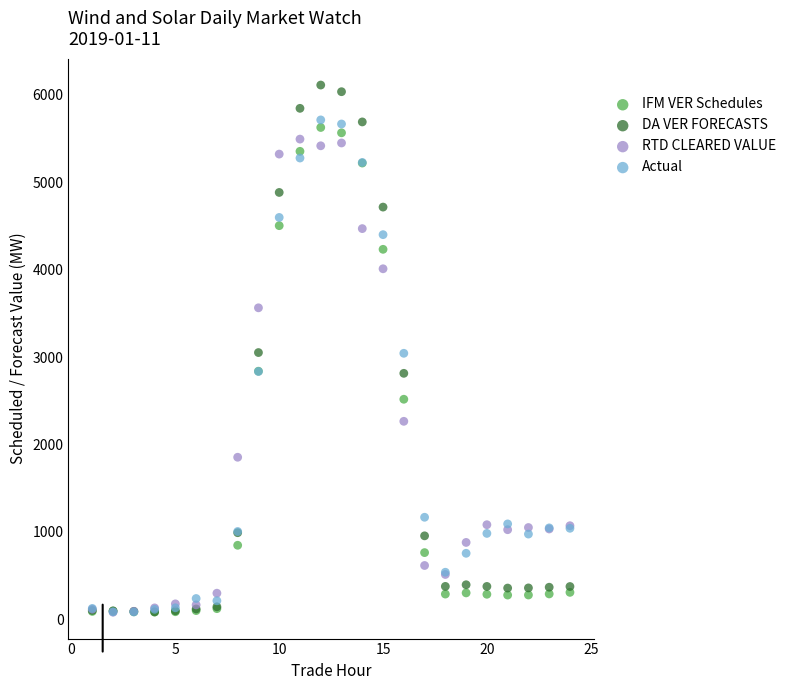

Which series has the largest Y range (max minus min)?

DA VER FORECASTS